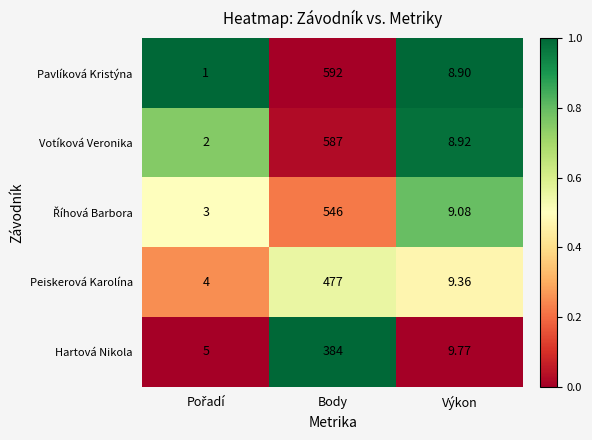

At which label does Peiskerová Karolína reach its peak?

Body